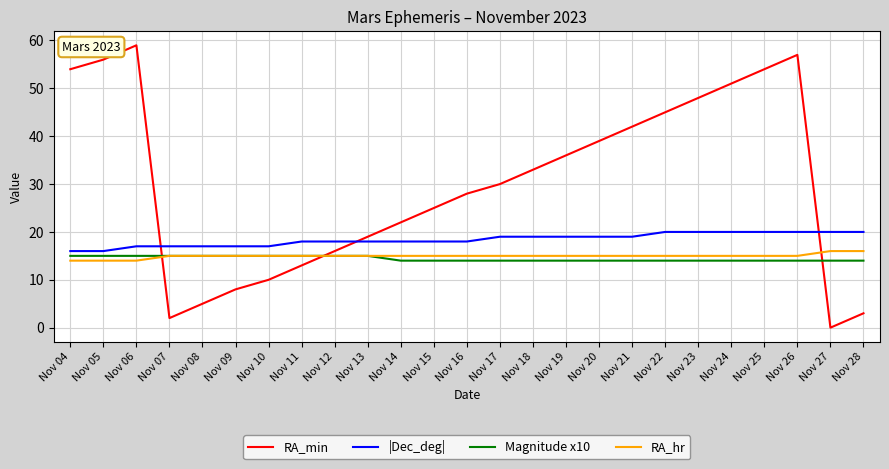

What is the total value across all series at Nov 11?

61